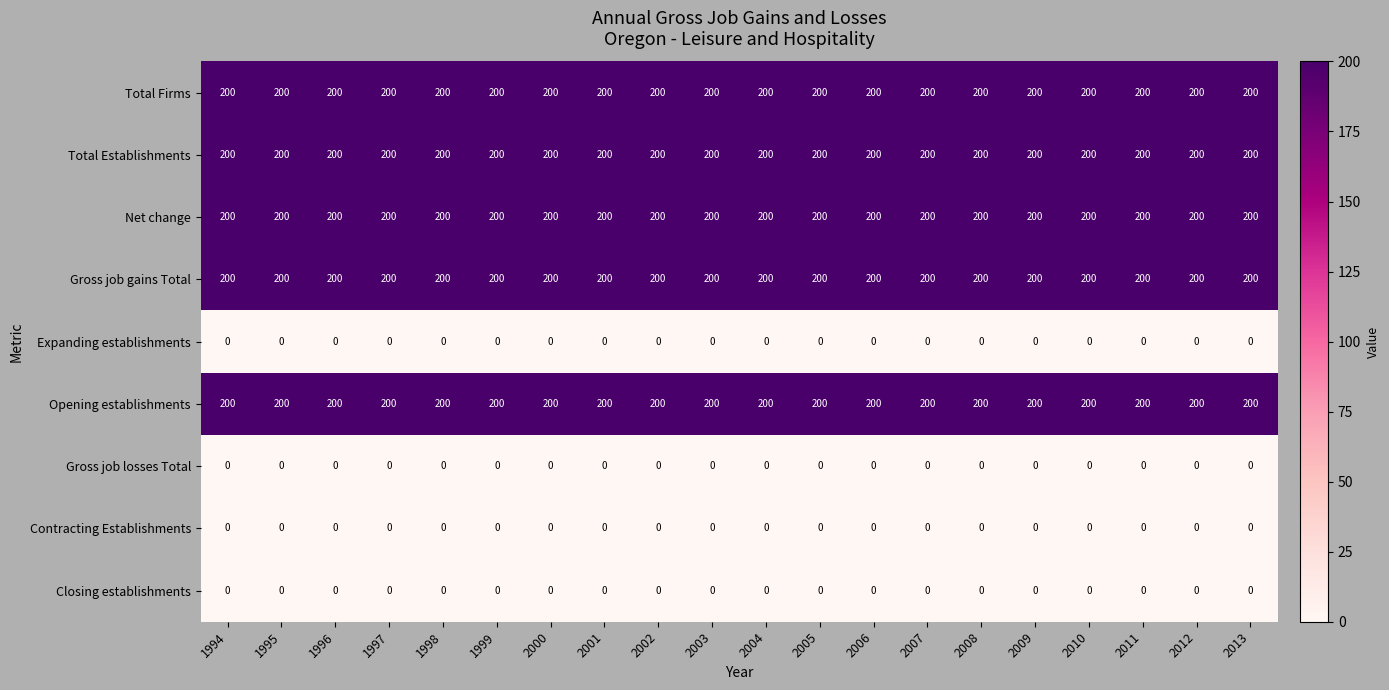

The Net change series shows 263 at 2011. True or false?

False